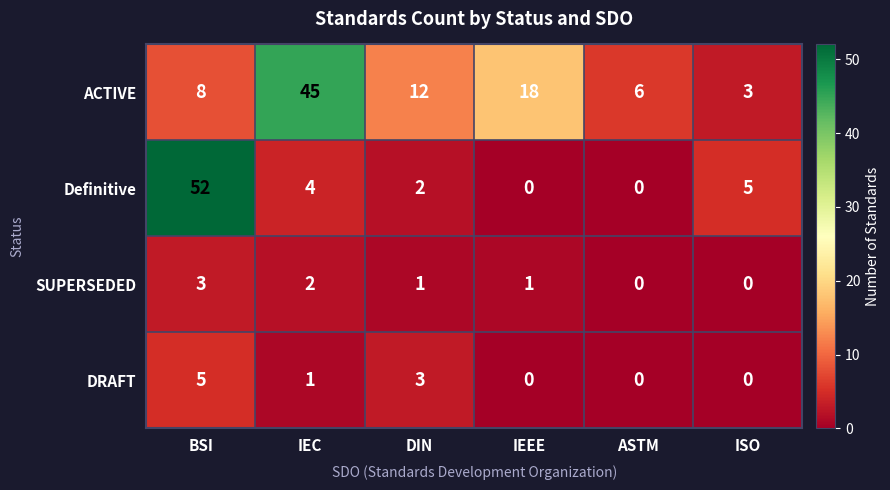

At which category is the sum across all series the highest?

BSI